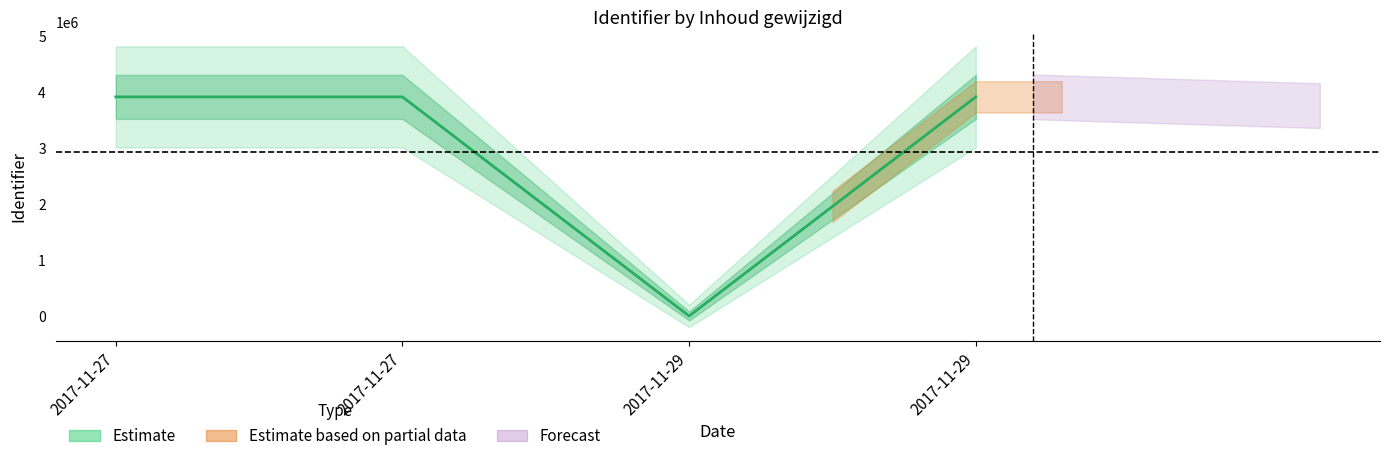

Where is the first local maximum?

2017-11-27